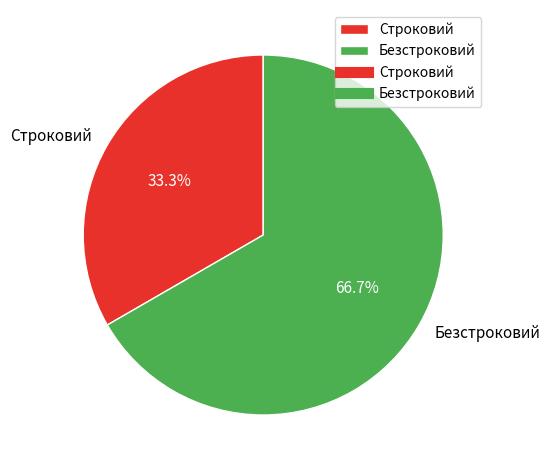

Which has a higher value, Безстроковий or Строковий?

Безстроковий